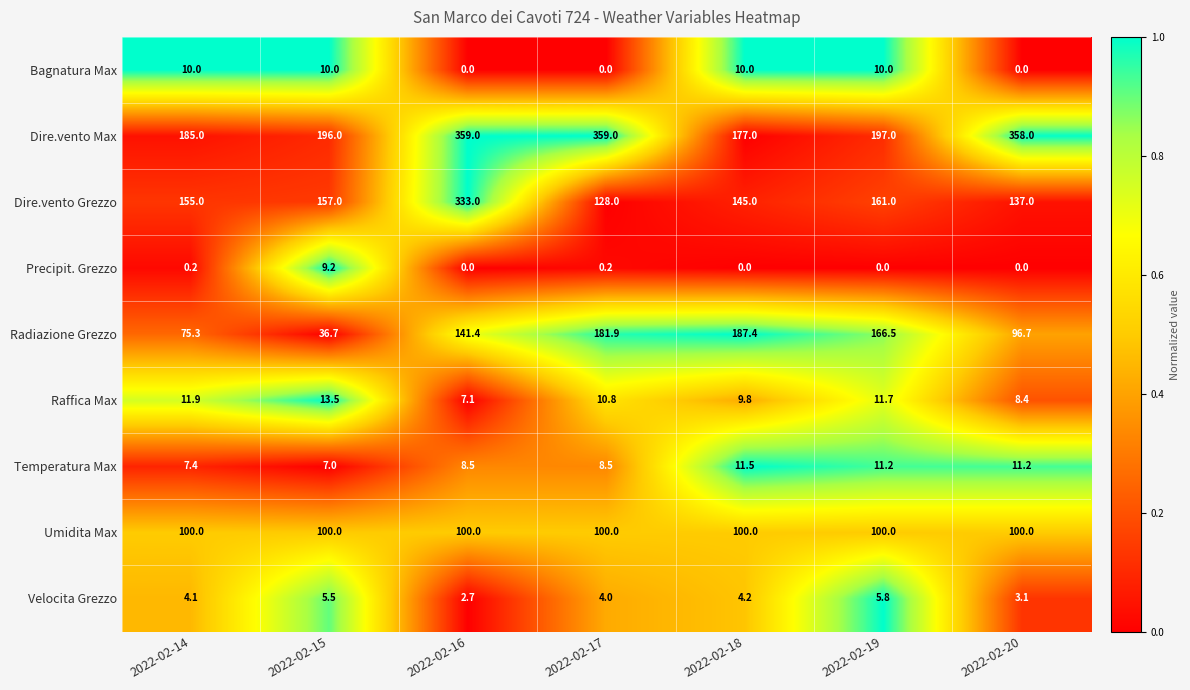

Which series has the widest spread of values?

Dire.vento Grezzo